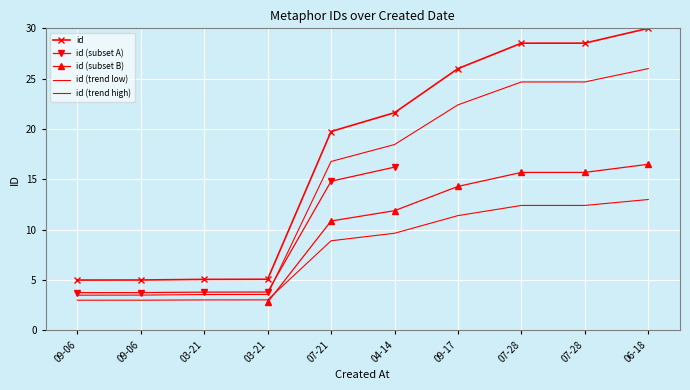

Is it true that the value at 03-21 is 5.1?

True